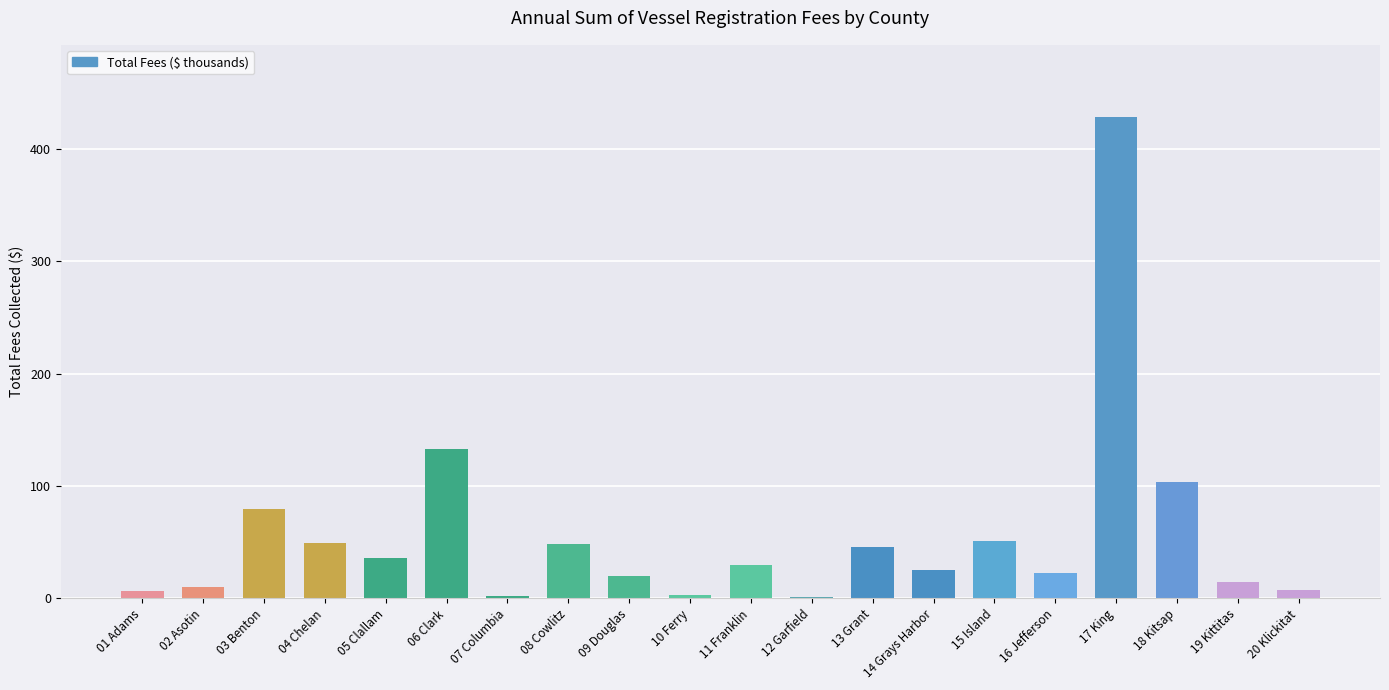

What is the sum of the values at 09 Douglas and 01 Adams?

25.8